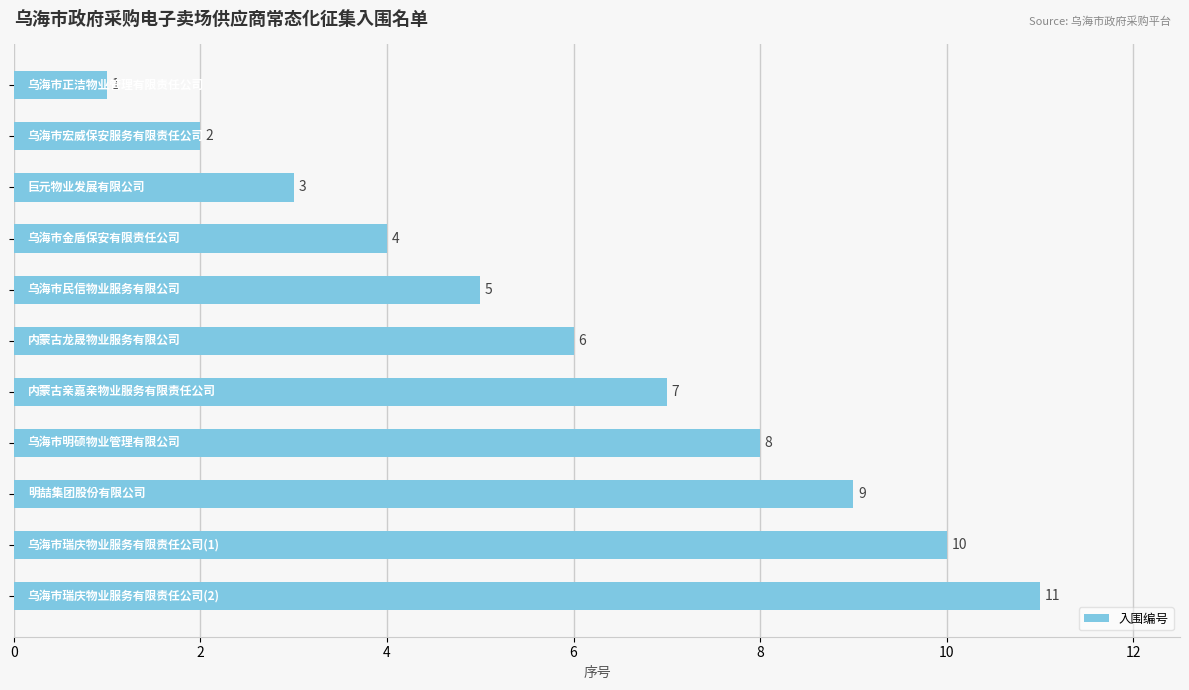

How many values are between 3 and 9?

7